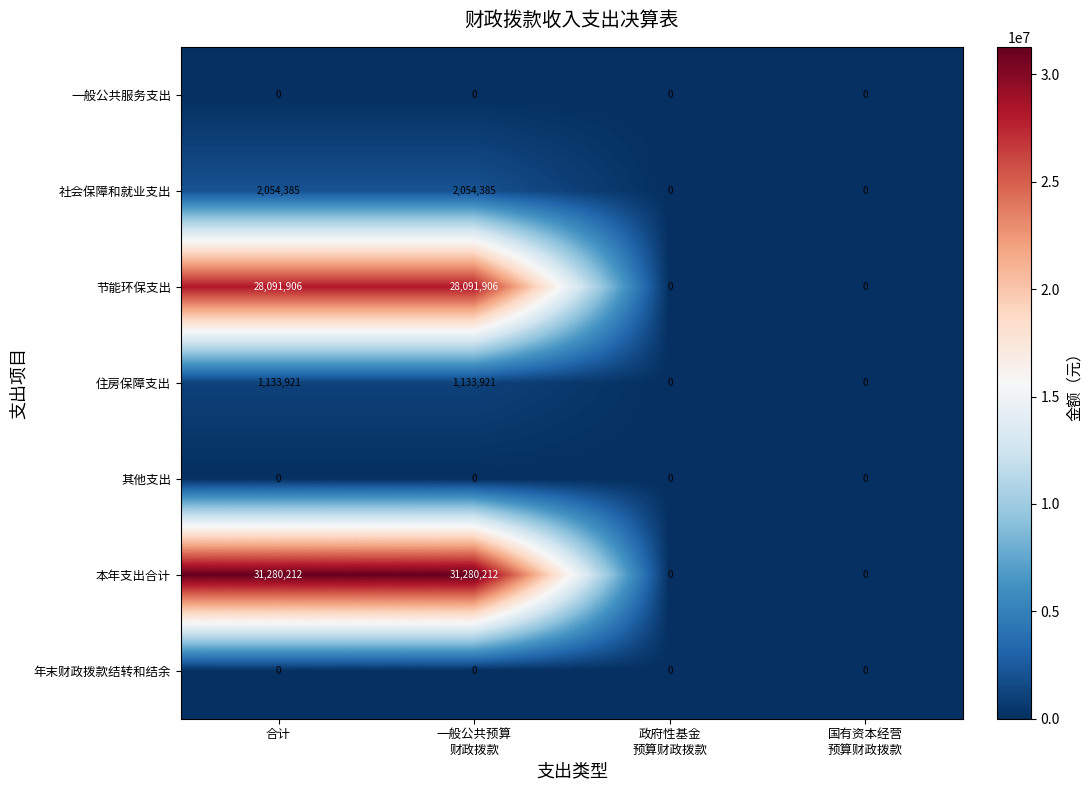

How many categories are shown in the chart?

4